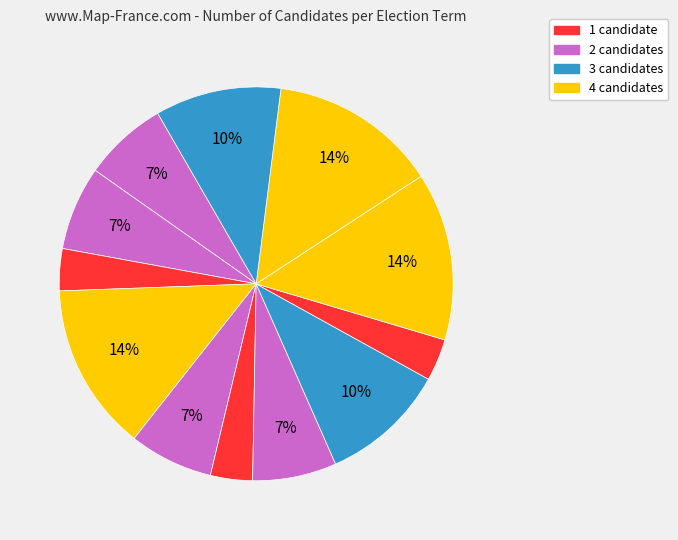

How many slices are in this pie chart?

12